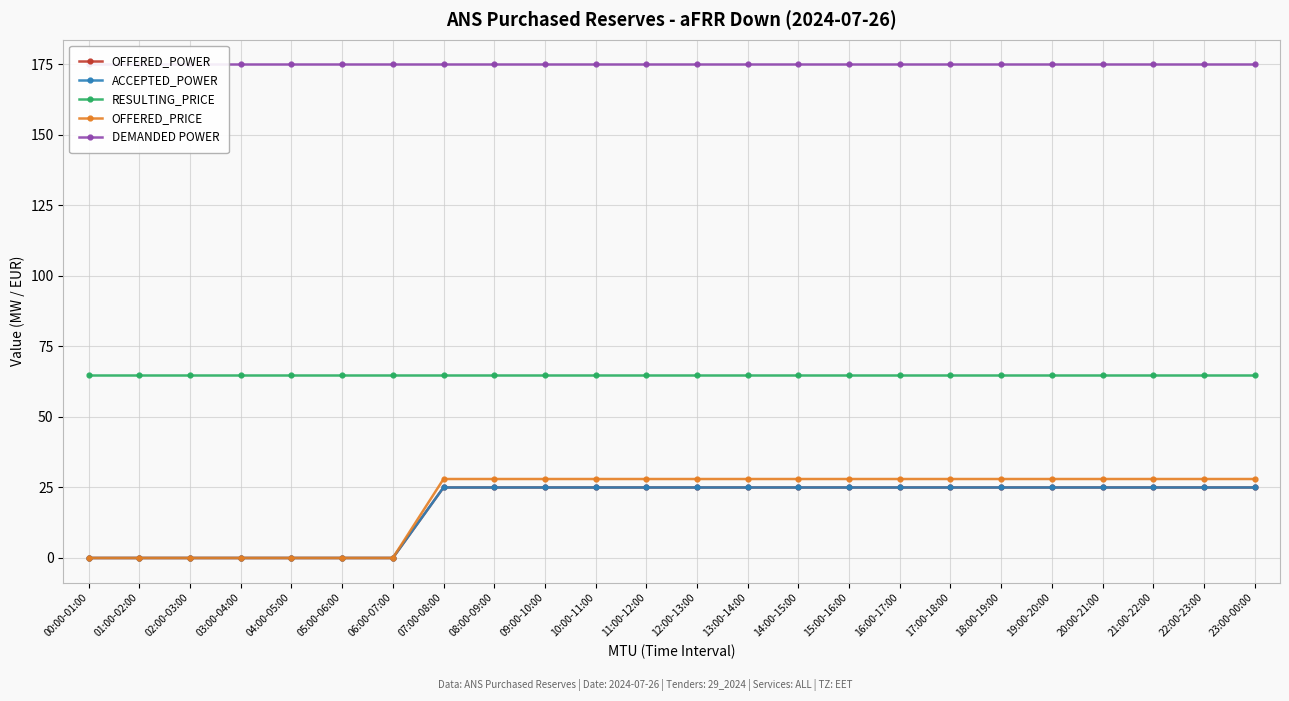

At which label is ACCEPTED_POWER closest to 12?

00:00-01:00